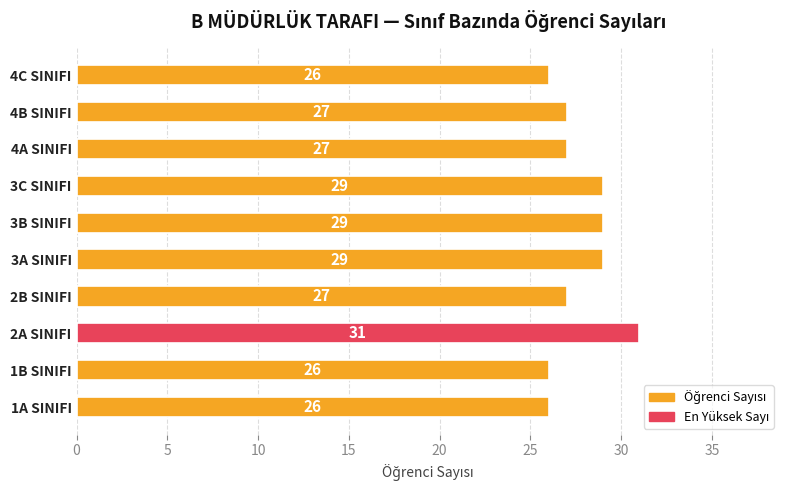

How many values are between 26 and 29?

9